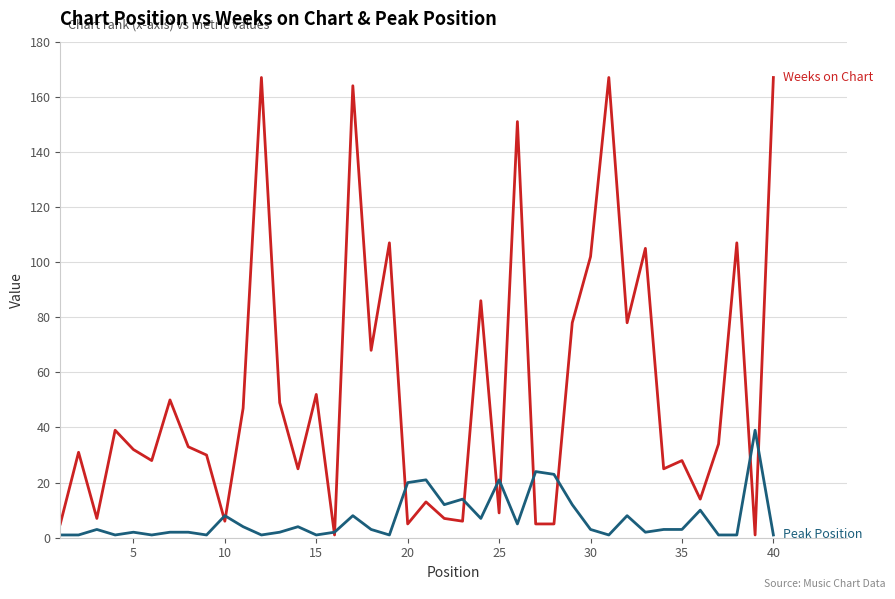

What is the maximum value shown in the chart?

167